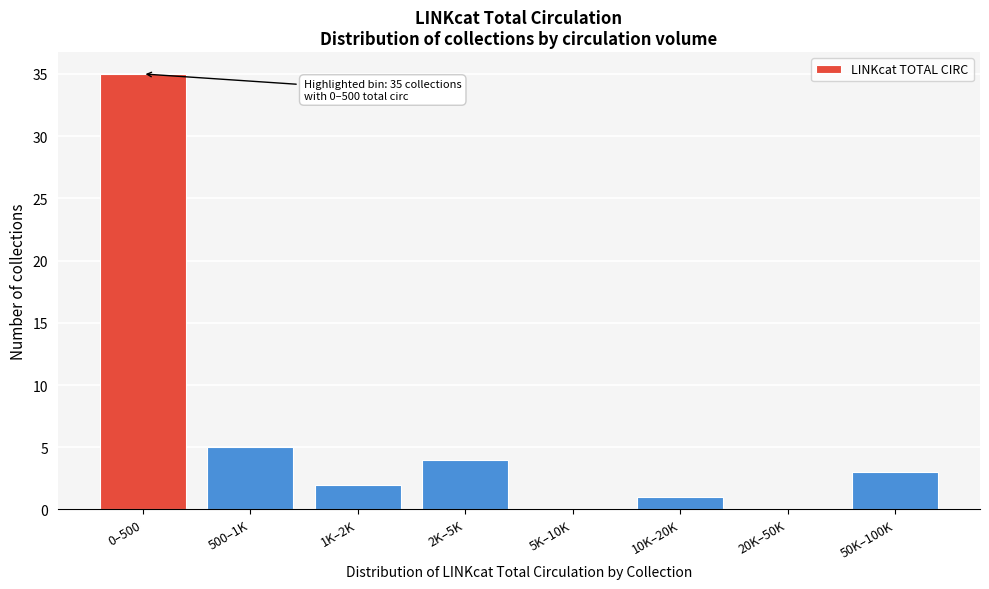

Reading left to right, extract all data points from this chart.

0–500=35	500–1K=5	1K–2K=2	2K–5K=4	5K–10K=0	10K–20K=1	20K–50K=0	50K–100K=3